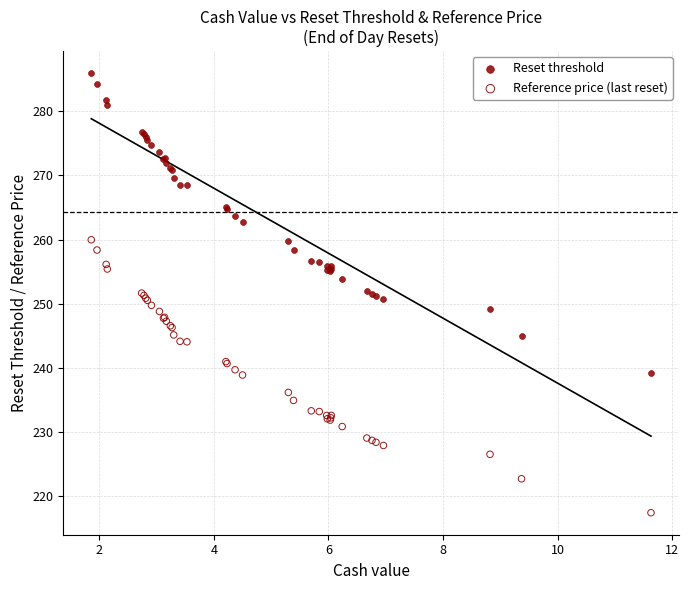

Which series reaches the maximum Y coordinate?

Reset threshold